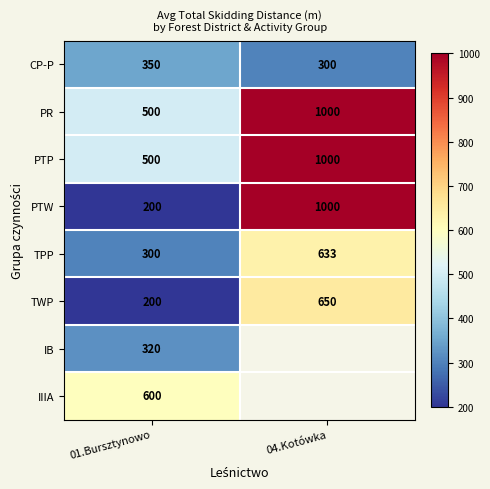

True or false: TWP has a value of 267 at 01.Bursztynowo.

False